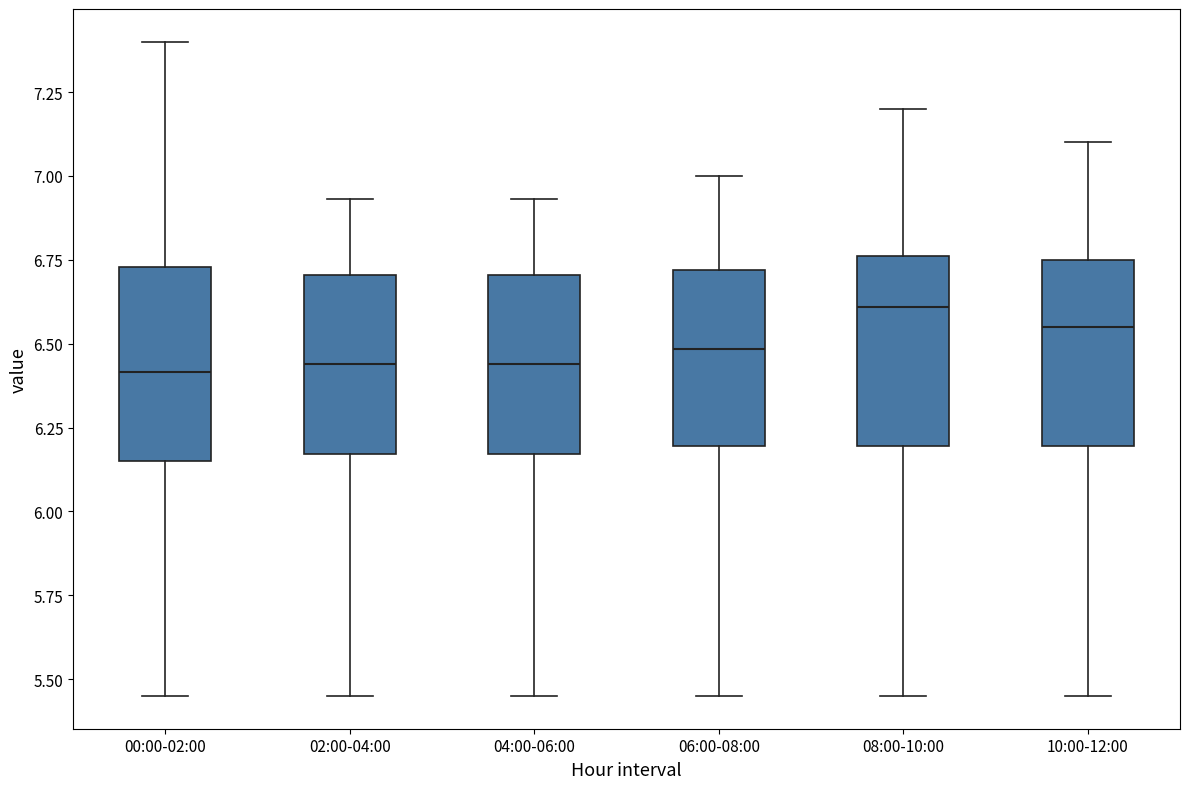

Reading left to right, read every box against the y-axis: the position of its median line, the range the box covers, and the ends of its whiskers. The values are not printed on the chart, so give them approximately, as read against the axis.

00:00-02:00: median 6.40, box 6.15 to 6.75, whiskers 5.45 to 7.40
02:00-04:00: median 6.45, box 6.15 to 6.70, whiskers 5.45 to 6.95
04:00-06:00: median 6.45, box 6.15 to 6.70, whiskers 5.45 to 6.95
06:00-08:00: median 6.50, box 6.20 to 6.70, whiskers 5.45 to 7.00
08:00-10:00: median 6.60, box 6.20 to 6.75, whiskers 5.45 to 7.20
10:00-12:00: median 6.55, box 6.20 to 6.75, whiskers 5.45 to 7.10